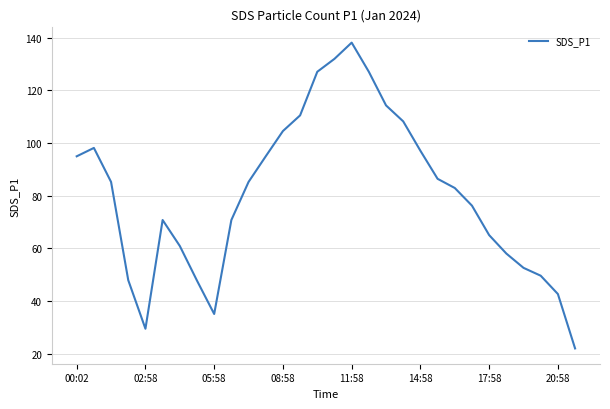

What is the difference between the maximum and minimum values?

116.0